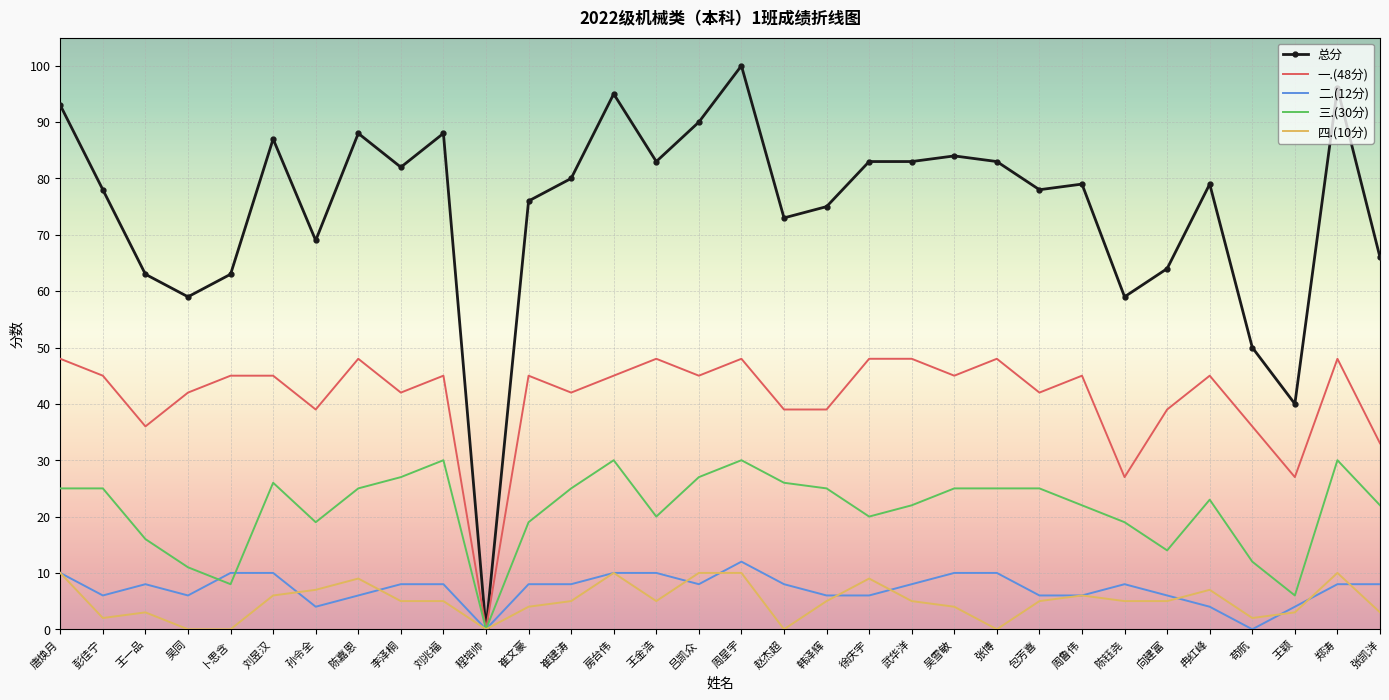

At which category does 一.(48分) reach its first local valley?

王一品